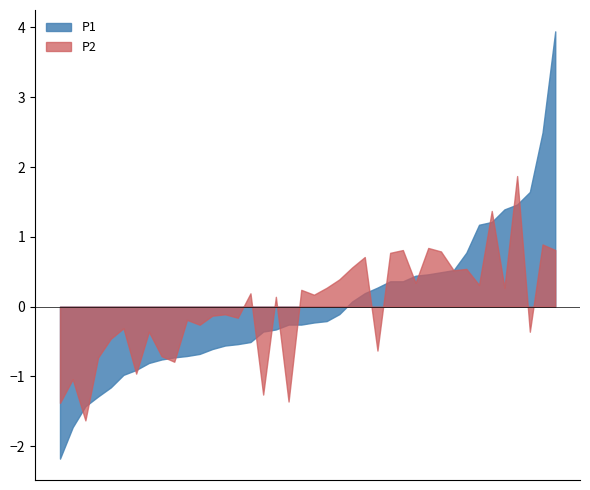

Does the chart display data point markers on the line(s)?

No